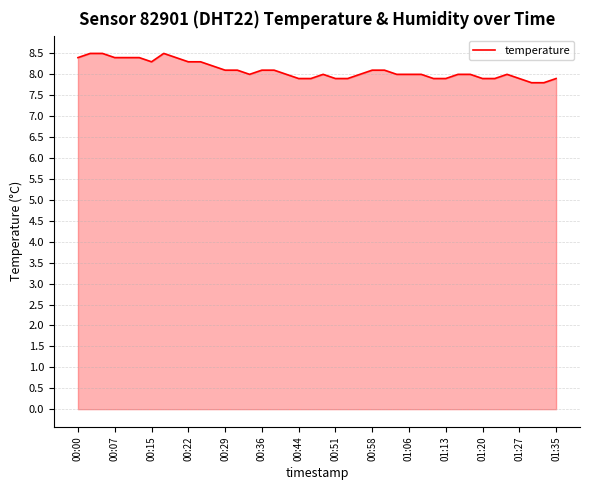

What is the smallest value displayed?

7.8